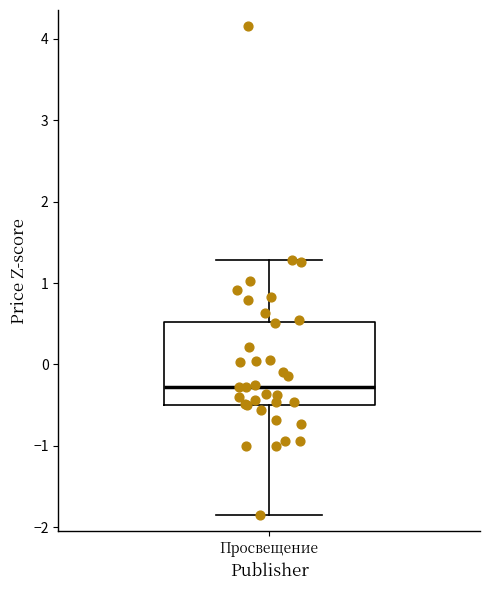

Read this box plot against the y-axis: the position of the median line, the range covered by the box, and the ends of both whiskers. The values are not printed on the chart, so give them approximately, as read against the axis.

median -0.3, box -0.5 to 0.5, whiskers -1.9 to 1.3